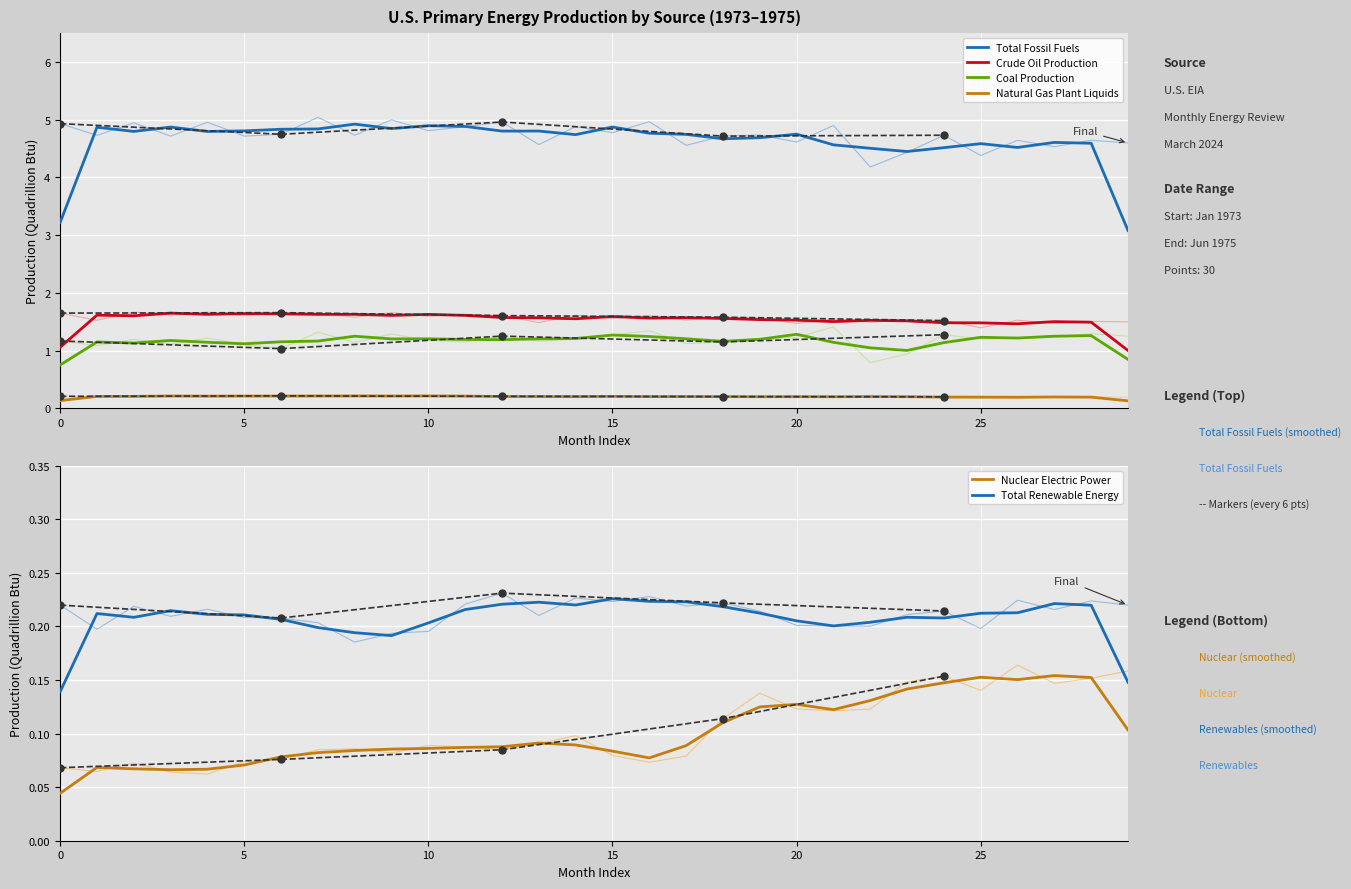

What is the difference between the highest and lowest values at 1973-04?

4.7